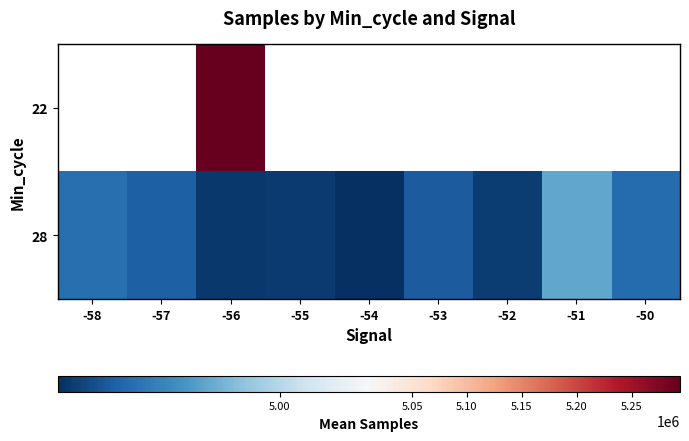

True or false: 28 has a value of 1874114.4 at -50.

False